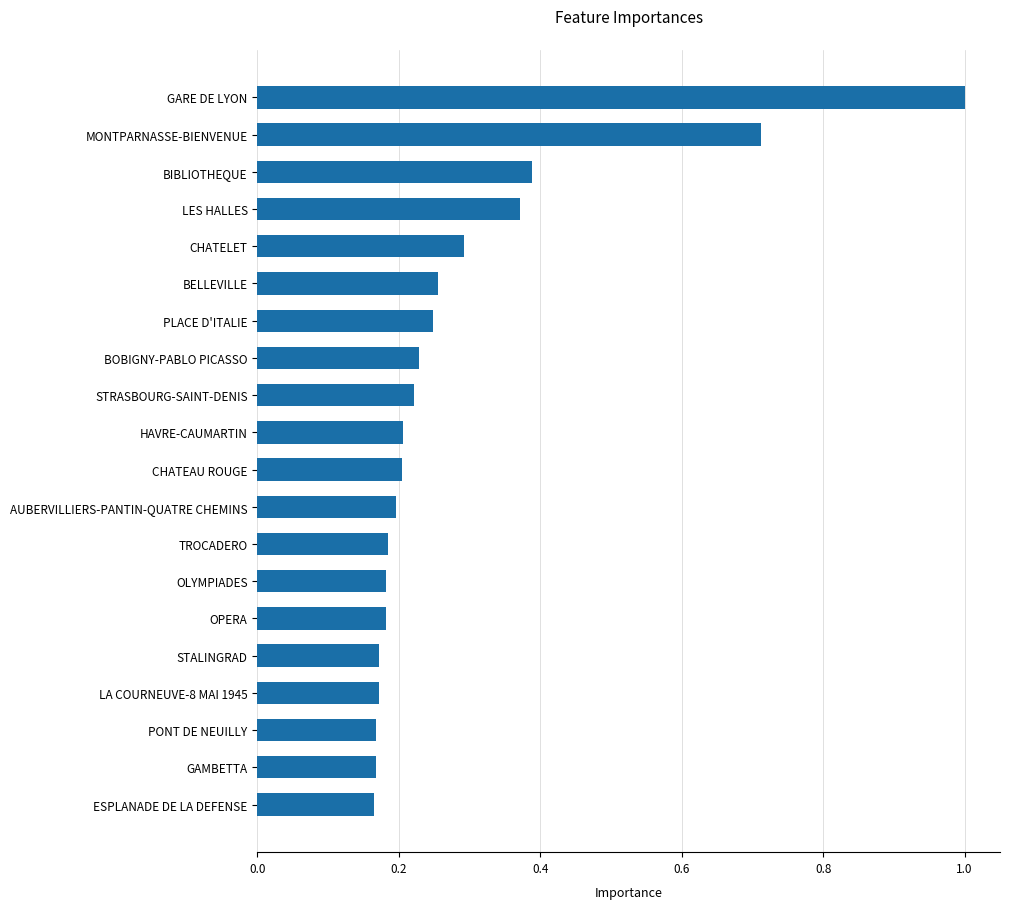

At which category does the chart reach its peak across all series?

GARE DE LYON